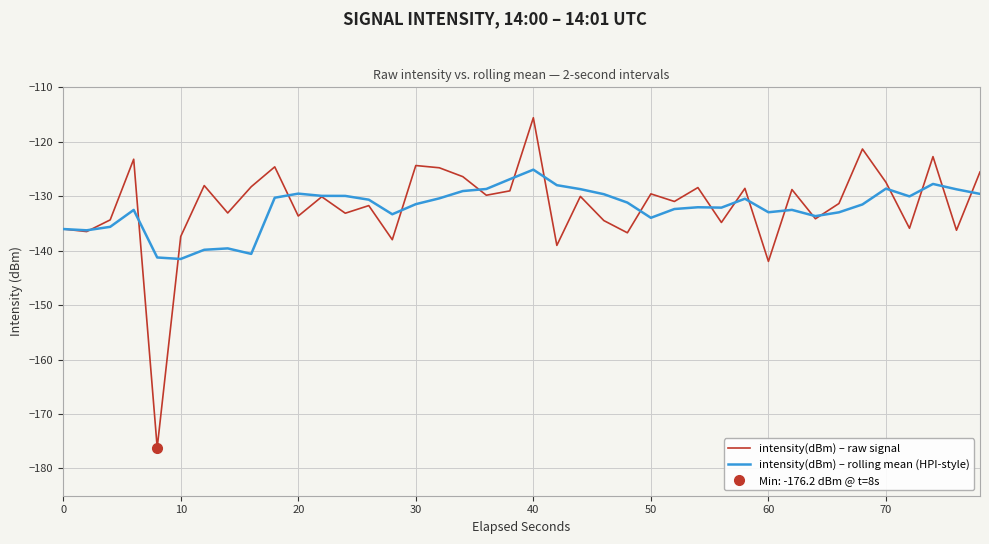

Count the number of categories in the chart.

40